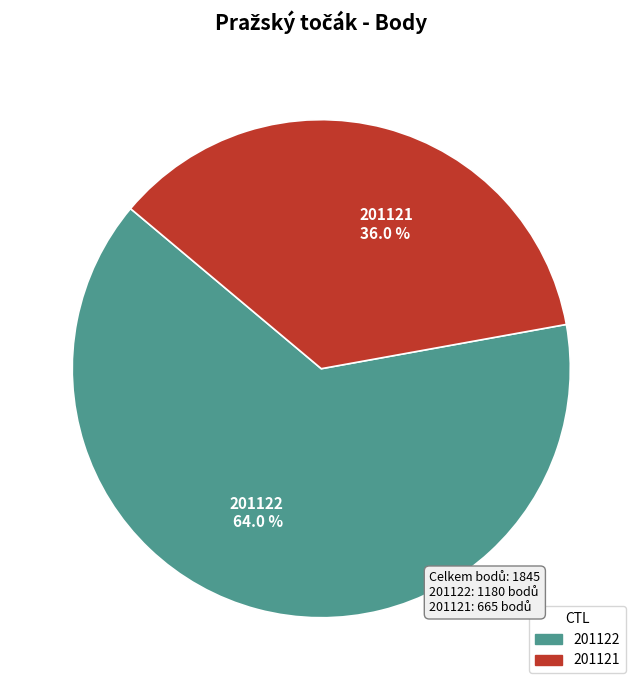

Combined, do 201121 and 201122 account for over 50%?

Yes